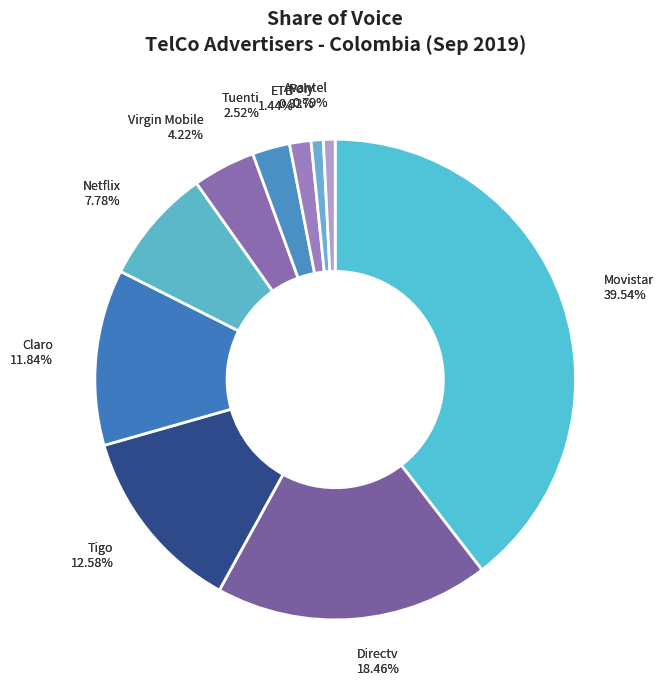

Rank the categories by value from lowest to highest.

Avantel, Poly, ETB, Tuenti, Virgin Mobile, Netflix, Claro, Tigo, Directv, Movistar